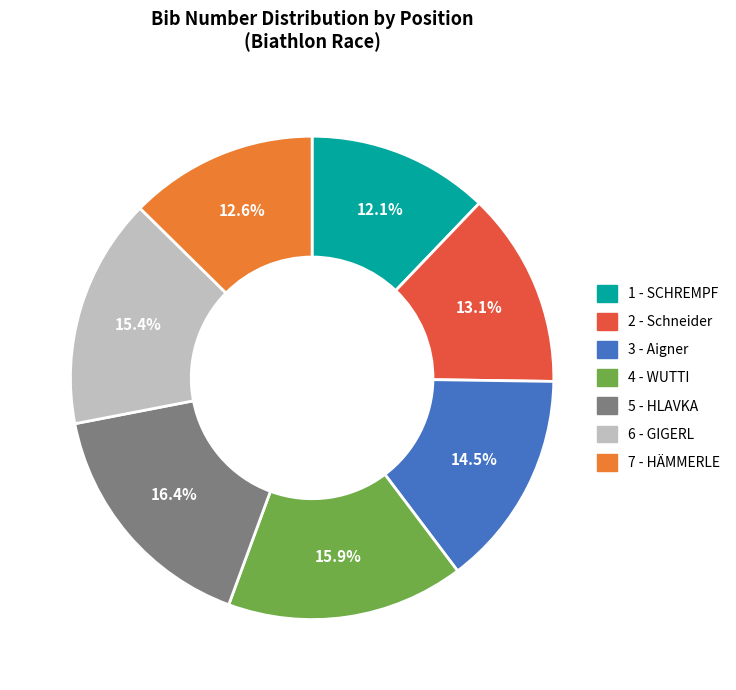

The 4 - WUTTI slice represents 16% of the pie. True or false?

True